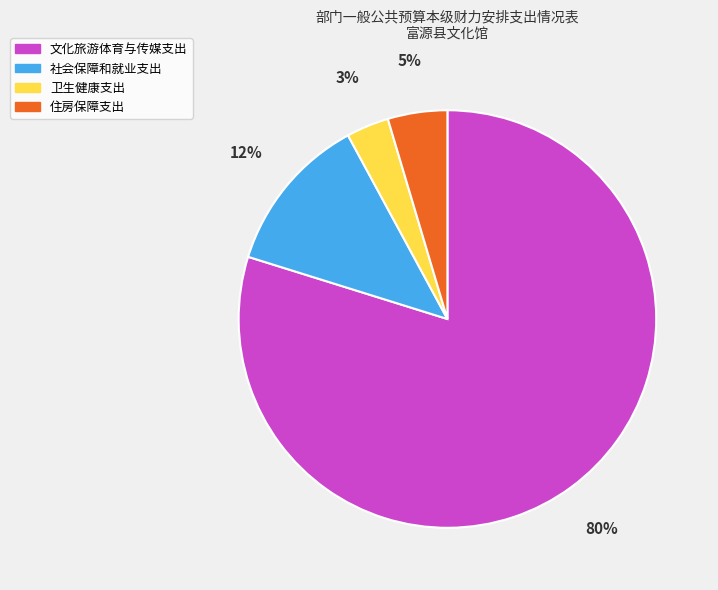

Which slice is the largest?

文化旅游体育与传媒支出